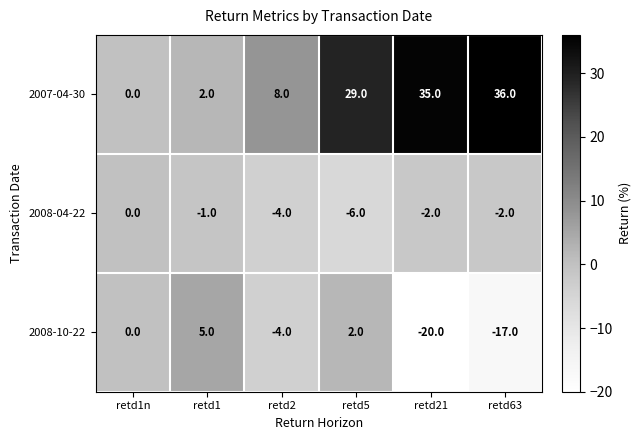

Reading right to left, extract all data points from this chart.

2007-04-30: 36	35	29	8	2	0
2008-04-22: -2	-2	-6	-4	-1	0
2008-10-22: -17	-20	2	-4	5	0